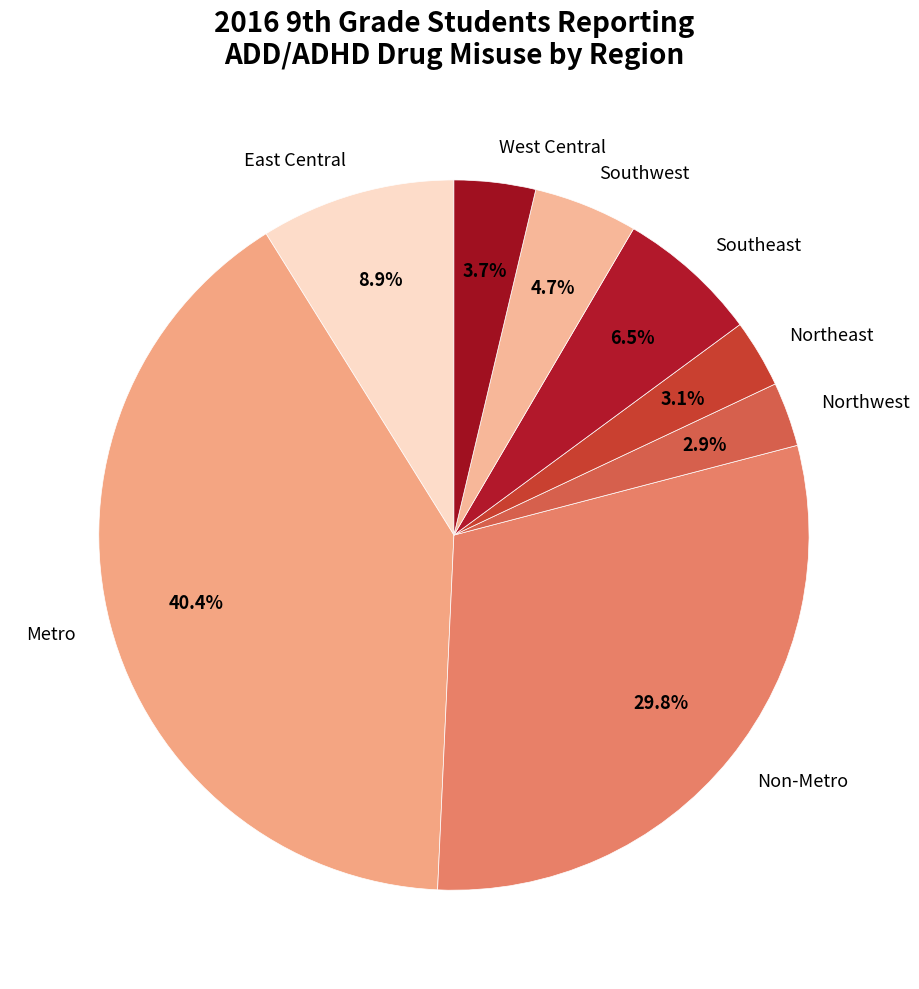

Does Northeast account for over 50% of the chart?

No